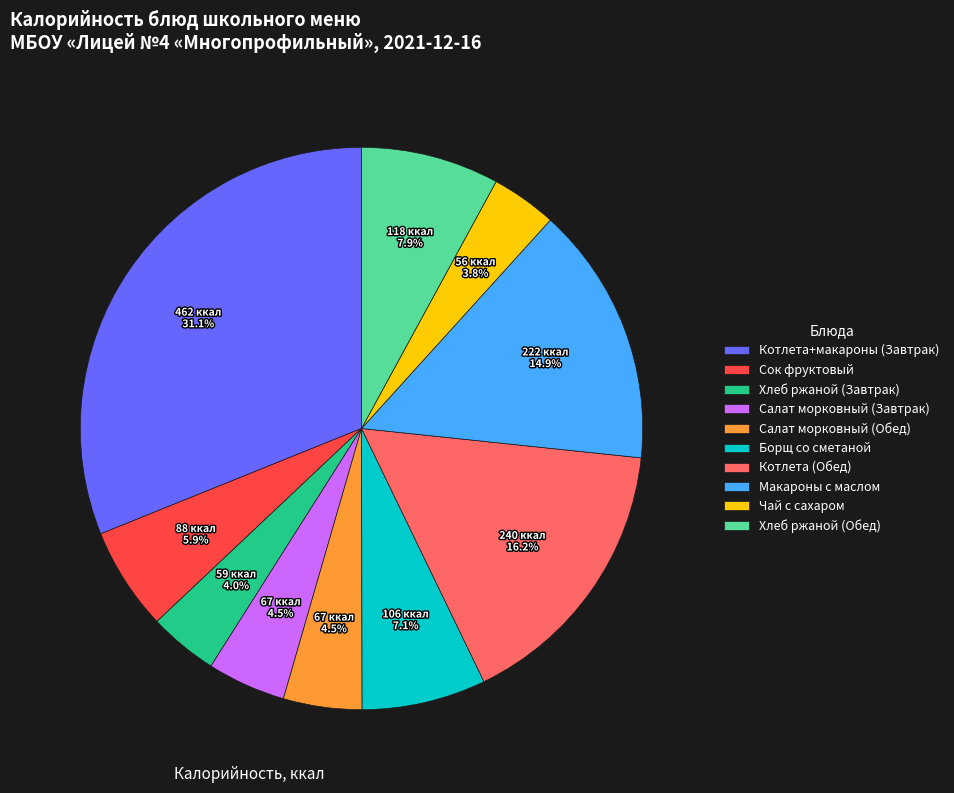

What percentage do Хлеб ржаной (Обед) and Хлеб ржаной (Завтрак) together represent?

11.9%